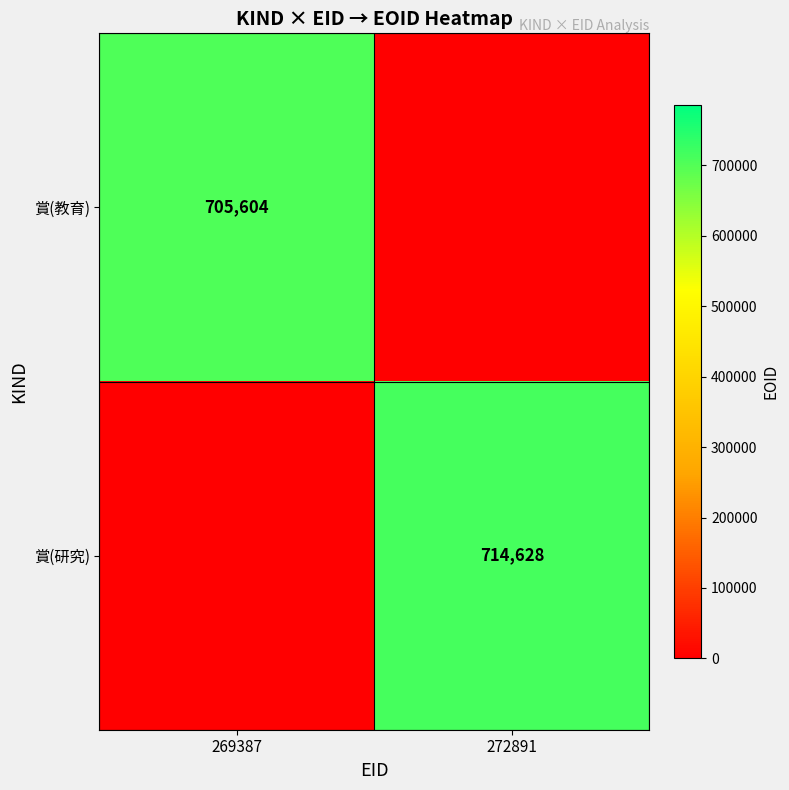

The value of 賞(教育) at 269387 is 951463. True or false?

False